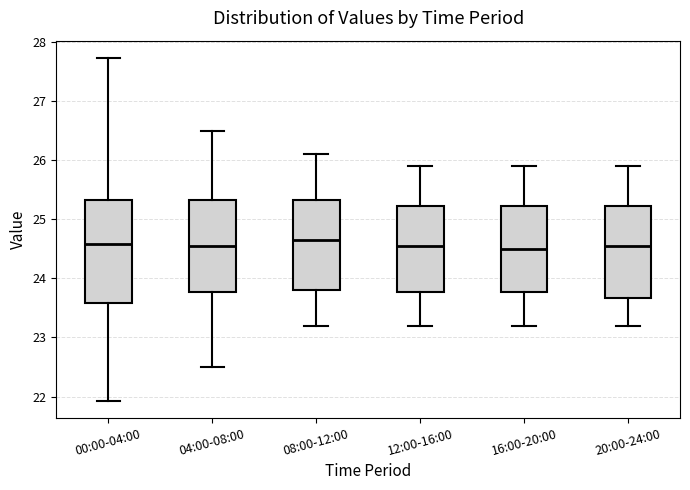

Where does the lower whisker of the box for 00:00-04:00 end on the y-axis? The values are not printed on the chart, so give them approximately, as read against the axis.

21.9